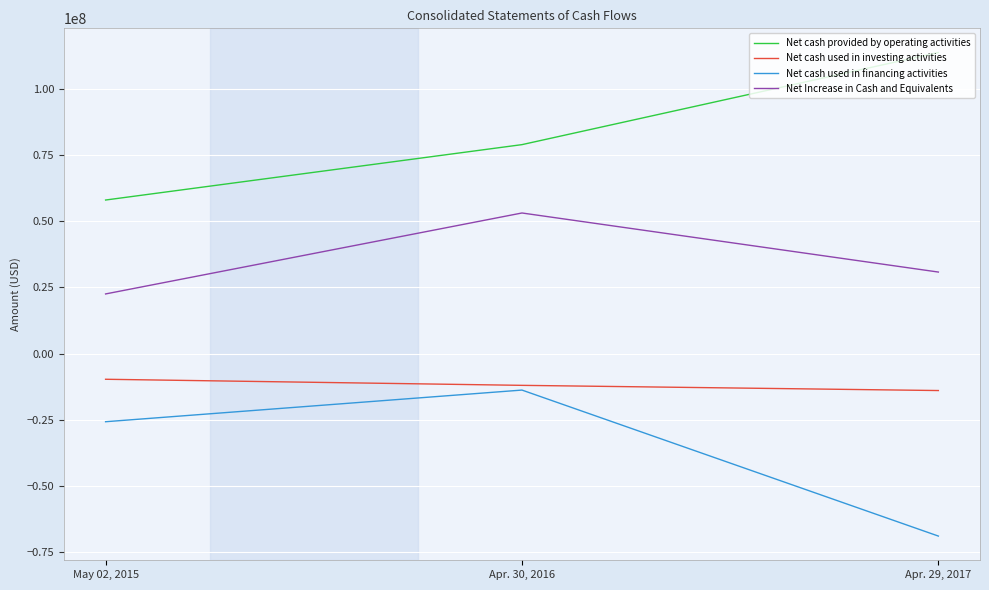

How many lines are shown in the chart?

4